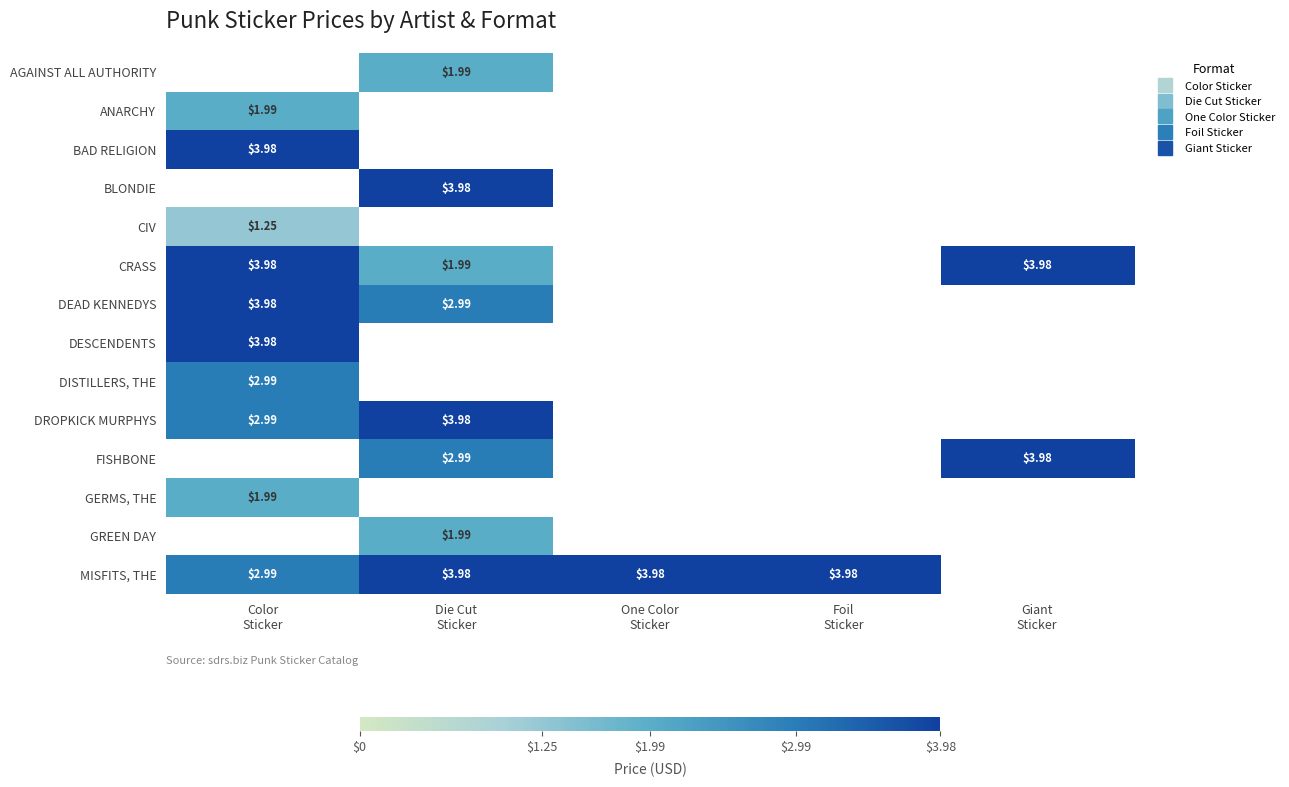

Which label corresponds to the largest value in the chart?

Color
Sticker